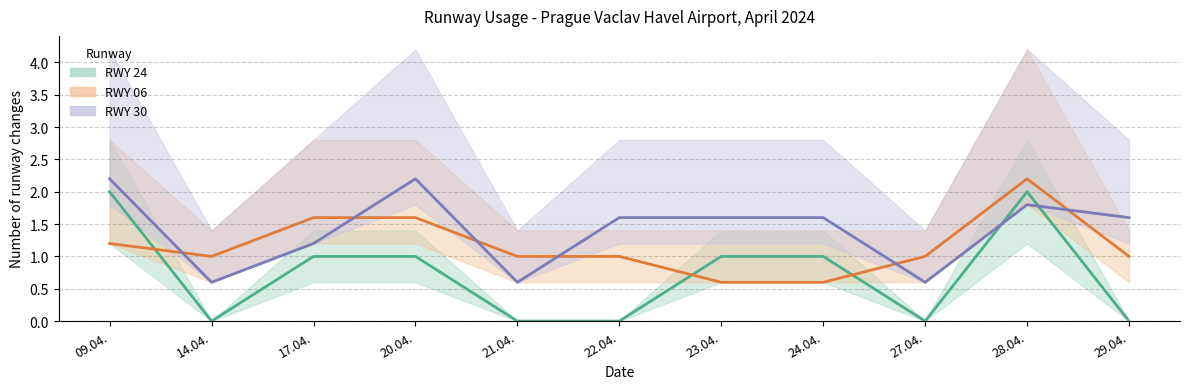

The RWY 30 (mid) series shows 2.2 at 20.04.. True or false?

True